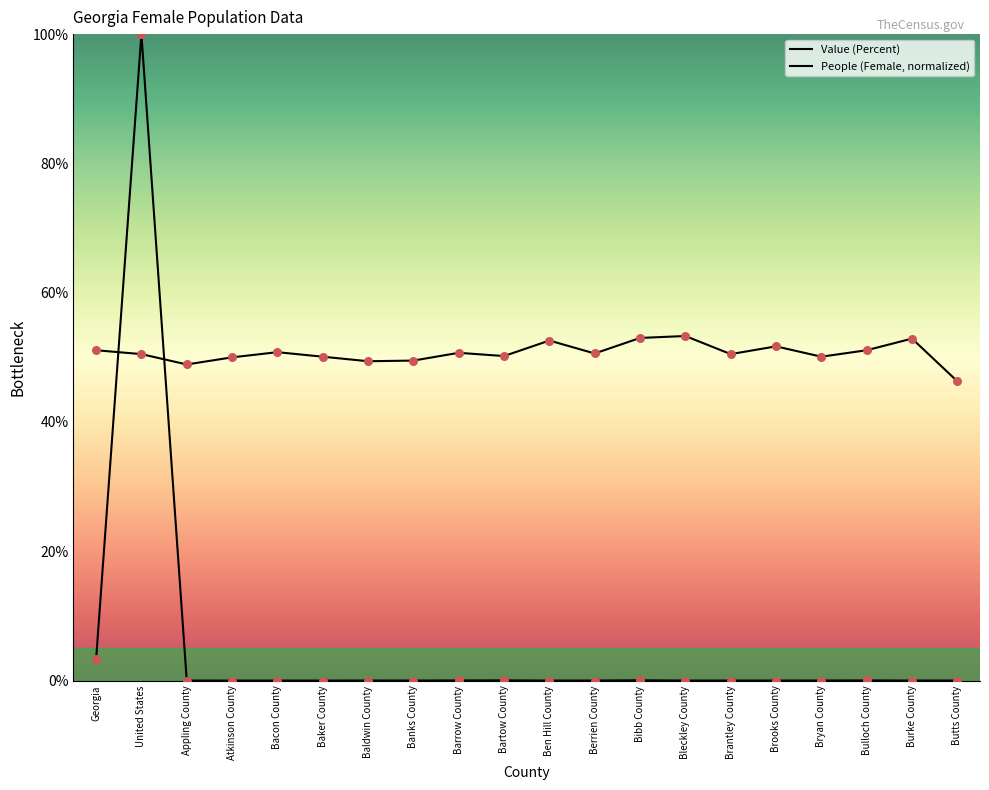

Which series contains the highest Y value?

People (Female, normalized)